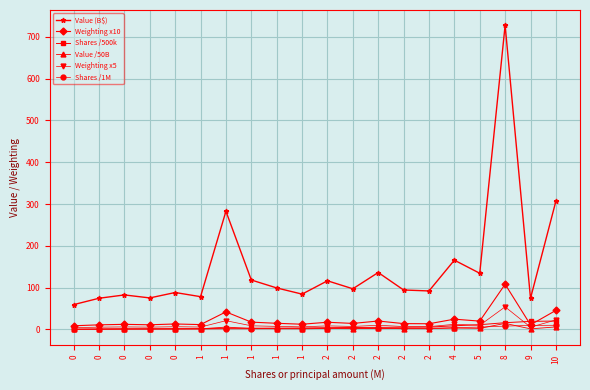

Rank the categories by Weighting x5 value from lowest to highest.

0, 9, 0, 0, 1, 0, 1, 0, 2, 2, 2, 1, 2, 1, 5, 2, 4, 1, 10, 8